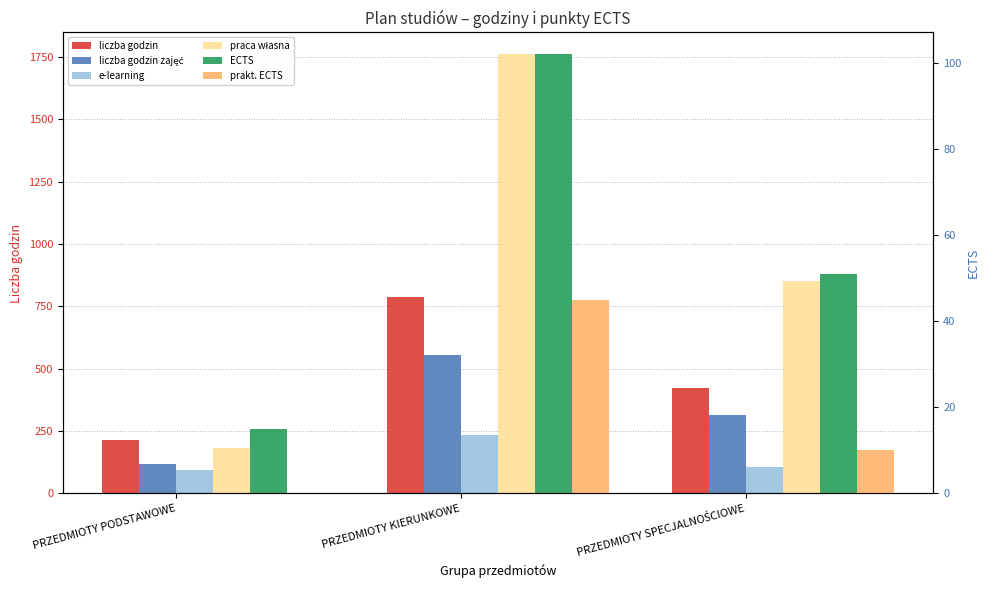

The value of ECTS at PRZEDMIOTY SPECJALNOŚCIOWE is 73. True or false?

False